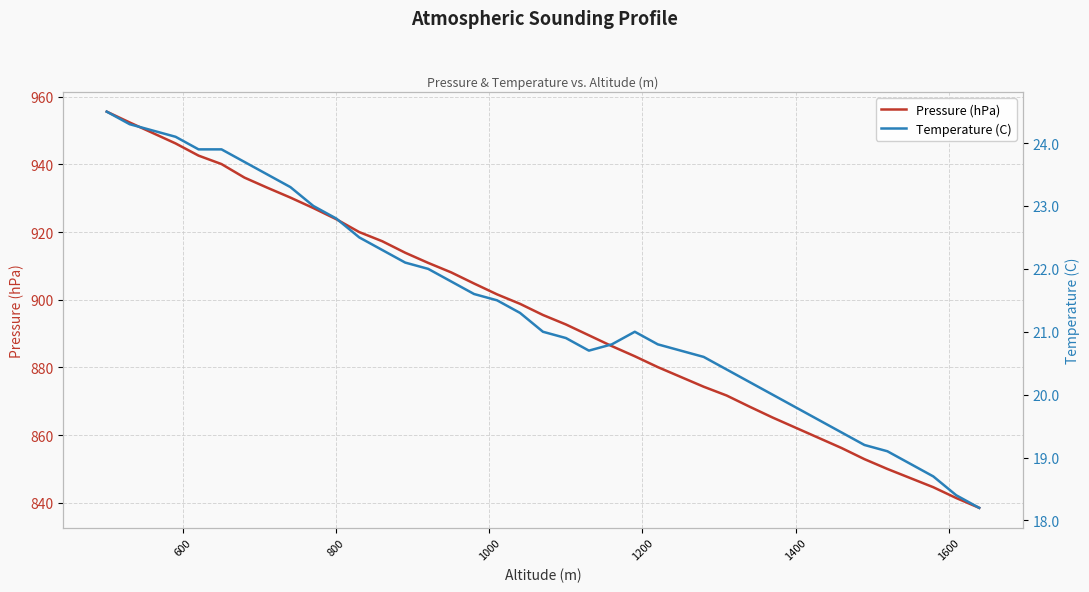

What is the maximum value for Pressure (hPa)?

955.6